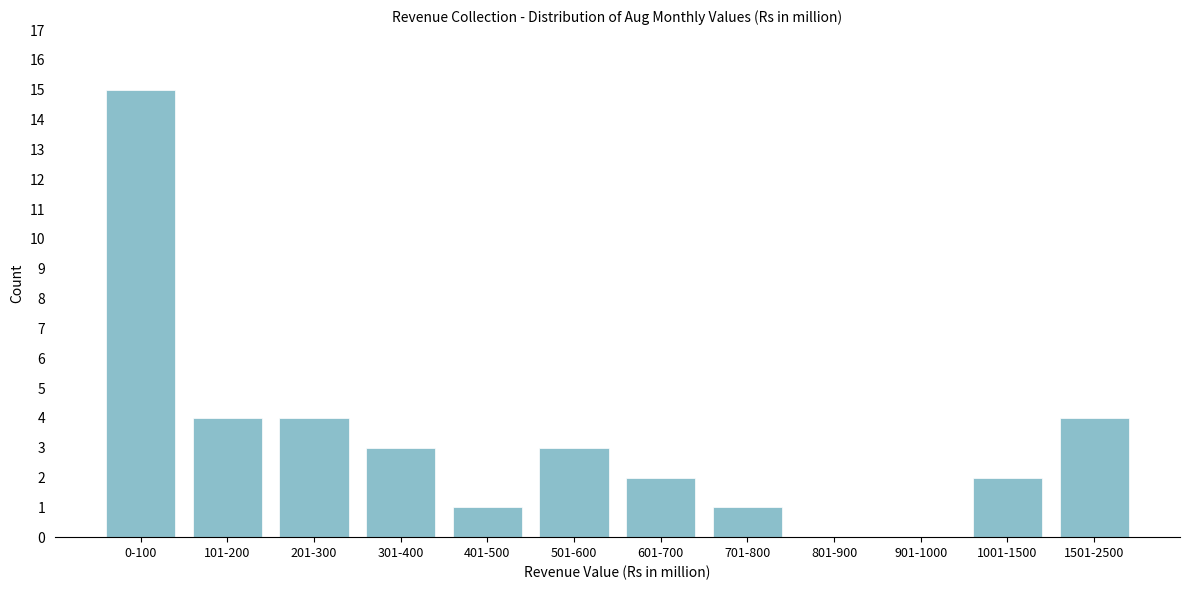

Reading left to right, list all the values displayed in this chart.

0-100=15	101-200=4	201-300=4	301-400=3	401-500=1	501-600=3	601-700=2	701-800=1	801-900=0	901-1000=0	1001-1500=2	1501-2500=4